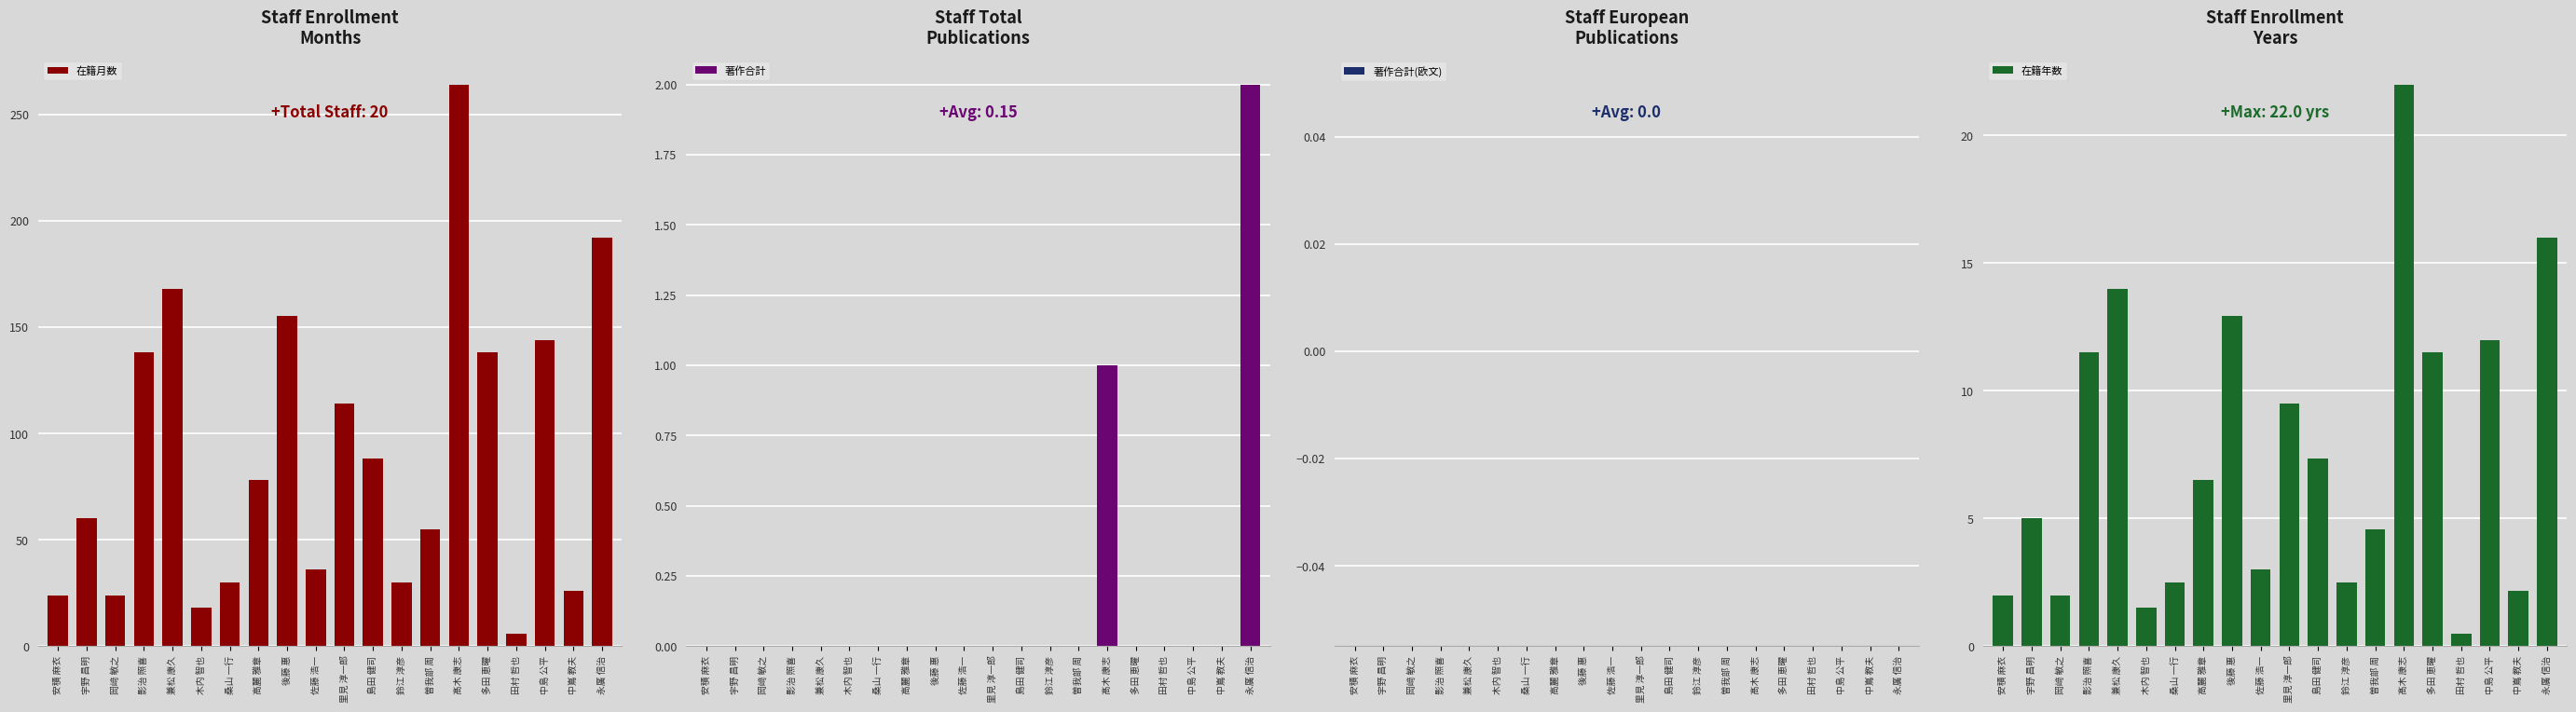

What is the label of the 13th bar from the left?

鈴江 淳彦